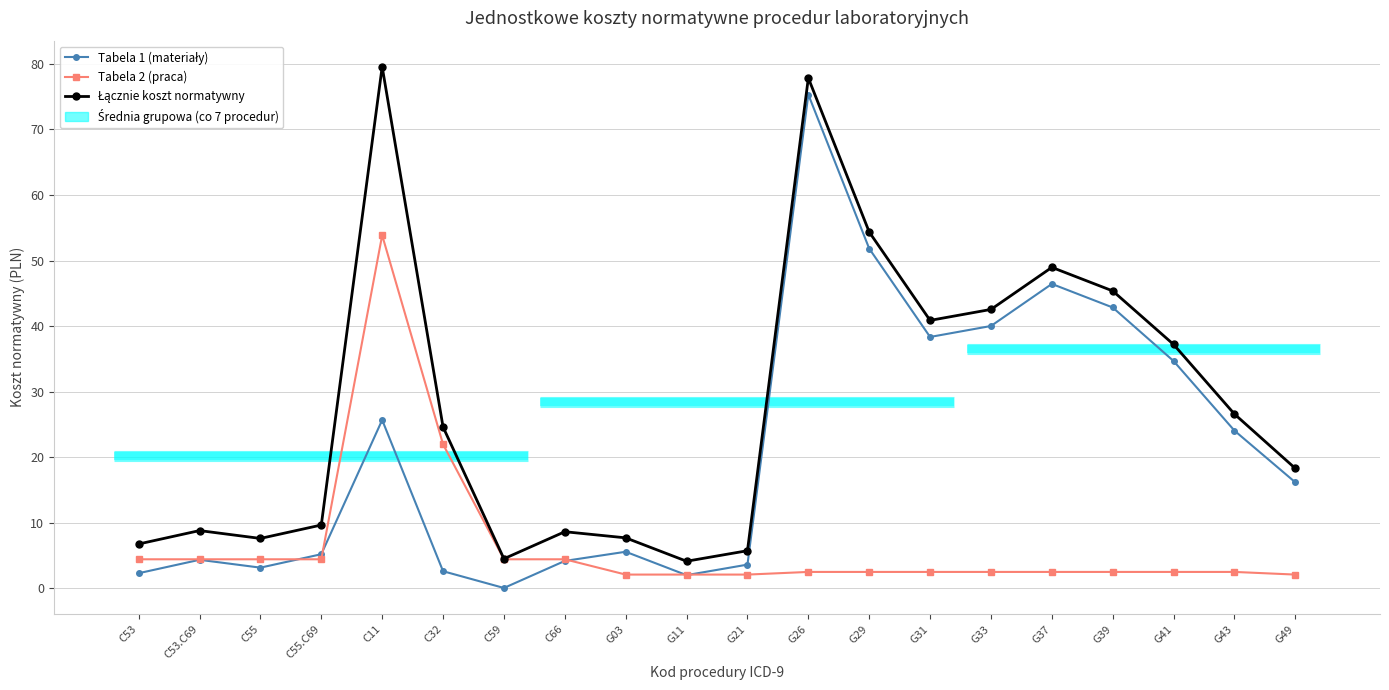

After their last crossing, which series has the higher values: Tabela 1 (materiały) or Tabela 2 (praca)?

Tabela 1 (materiały)